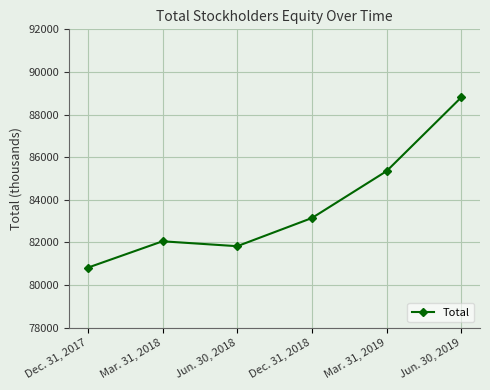

List the labels in order of value, smallest first.

Dec. 31, 2017, Jun. 30, 2018, Mar. 31, 2018, Dec. 31, 2018, Mar. 31, 2019, Jun. 30, 2019